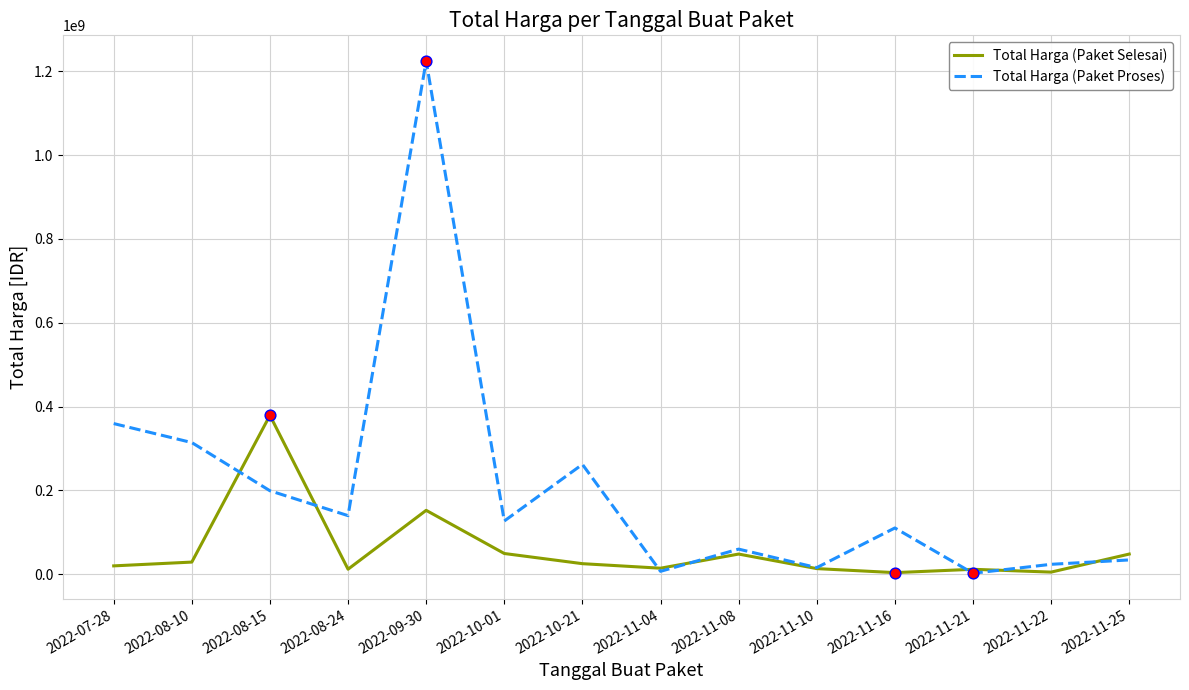

Which series has the largest range (max minus min)?

Total Harga (Paket Proses)